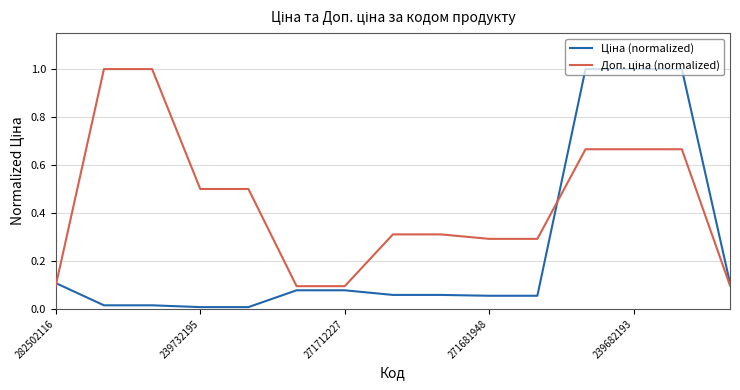

What is the greatest value displayed?

1.0